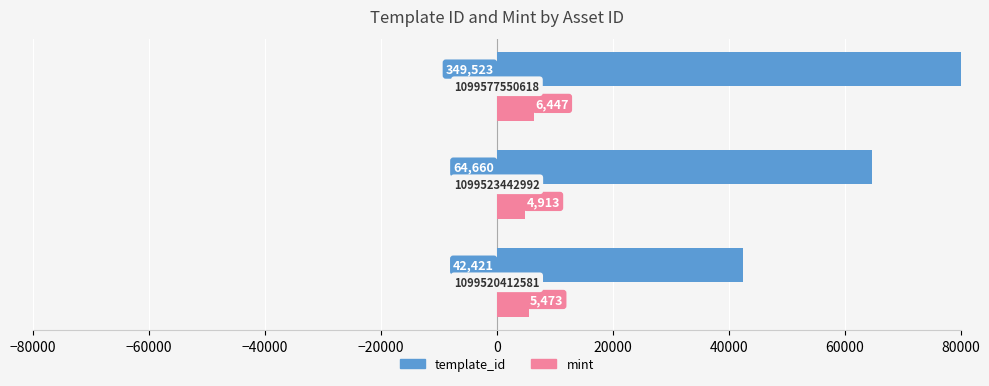

What are all the series names shown in the legend?

template_id, mint